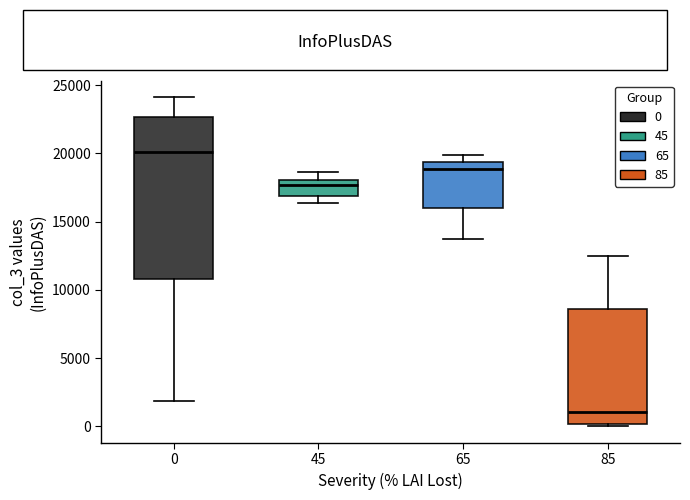

Reading left to right, read every box against the y-axis: the position of its median line, the range the box covers, and the ends of its whiskers. The values are not printed on the chart, so give them approximately, as read against the axis.

0: median 20000, box 11000 to 22500, whiskers 2000 to 24000
45: median 17500, box 17000 to 18000, whiskers 16500 to 18500
65: median 19000, box 16000 to 19500, whiskers 13500 to 20000
85: median 1000, box 0 to 8500, whiskers 0 (just below the box's lower edge) to 12500